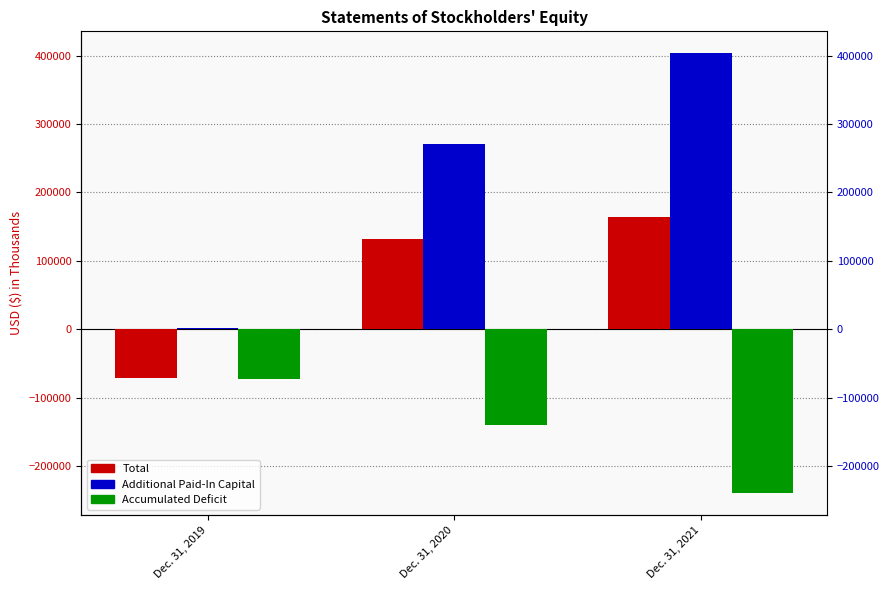

What is the difference between the maximum and minimum values in the Accumulated Deficit series?

166851